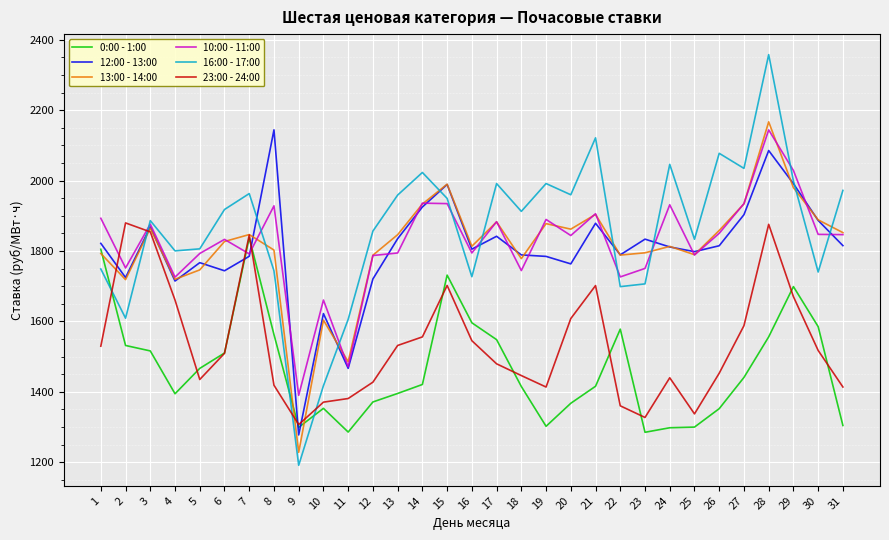

True or false: 13:00 - 14:00 has a value of 1864.7 at 3.

True